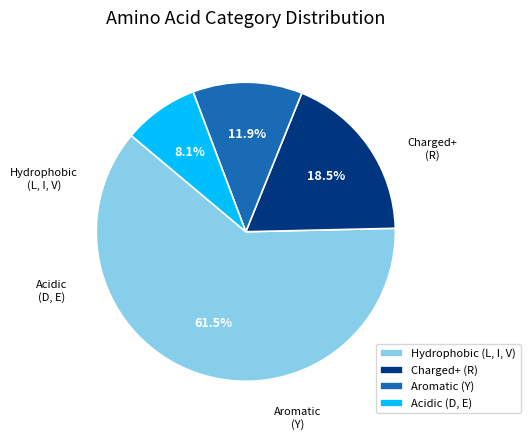

What percentage do Hydrophobic (L, I, V) and Charged+ (R) together represent?

80.0%